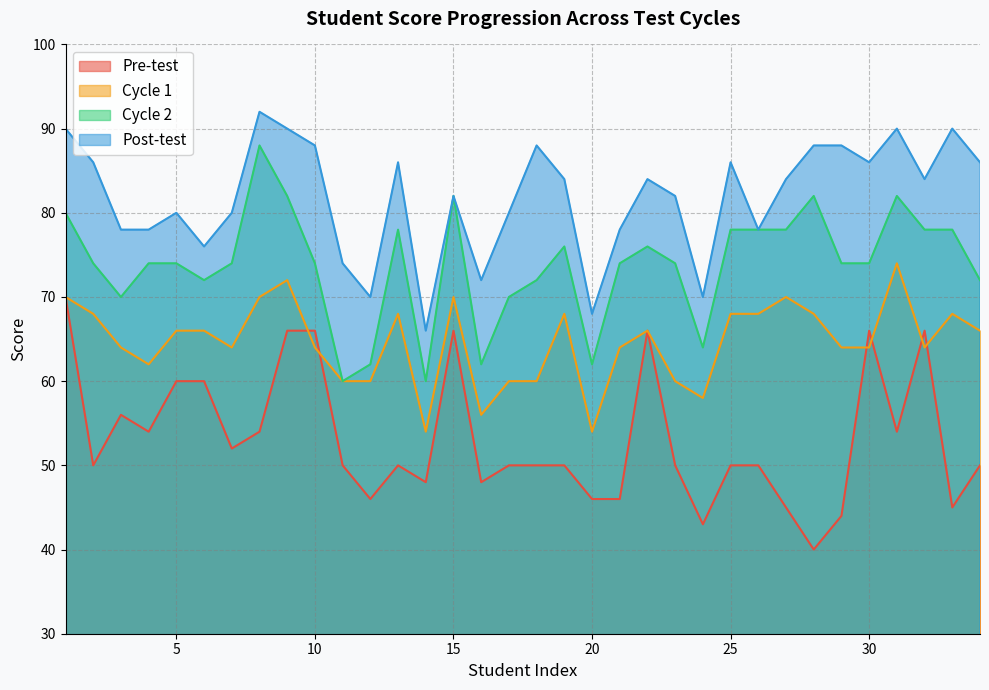

What is the average value of the Post-test series?

82